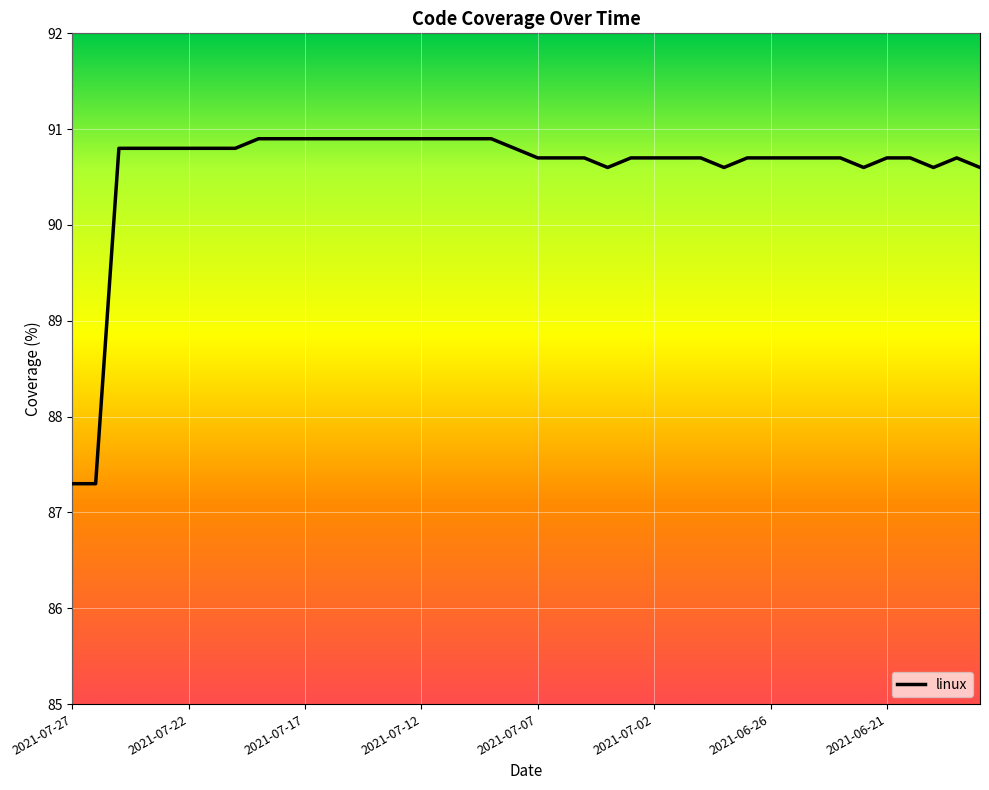

What is the smallest value displayed?

87.3